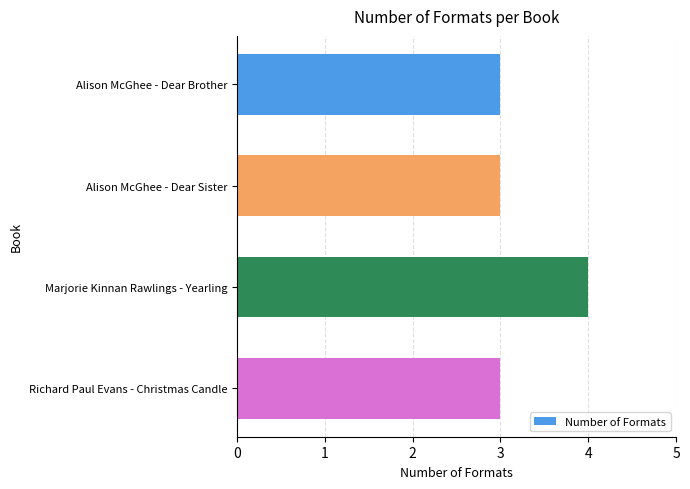

Read the value at Marjorie Kinnan Rawlings - Yearling.

4